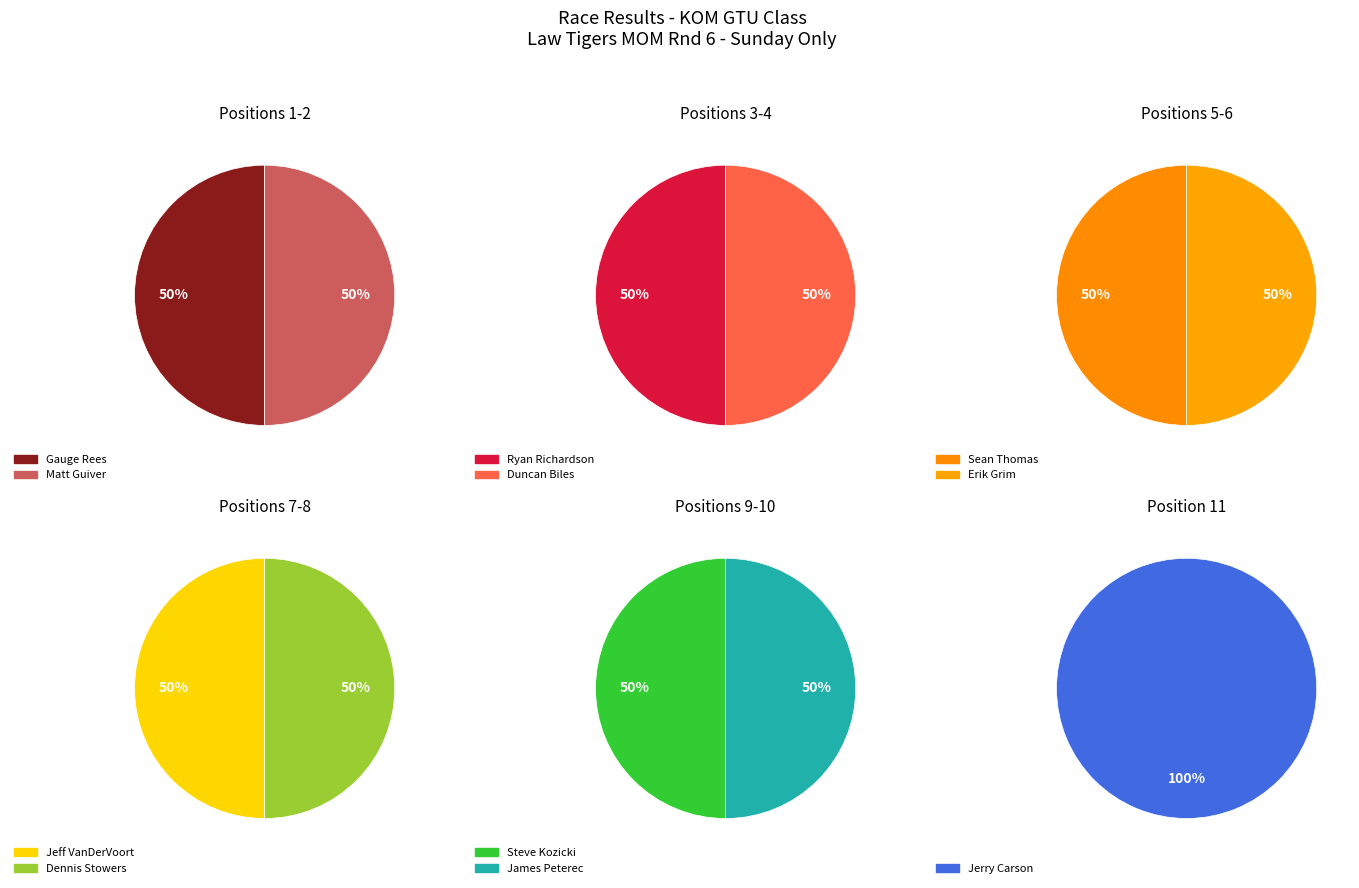

Between Dennis Stowers and Steve Kozicki, which is larger?

Dennis Stowers